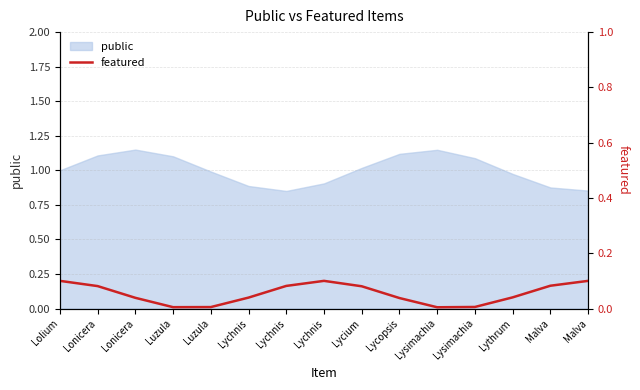

How many interior local valleys (lower than both neighbors) does the data have?

2